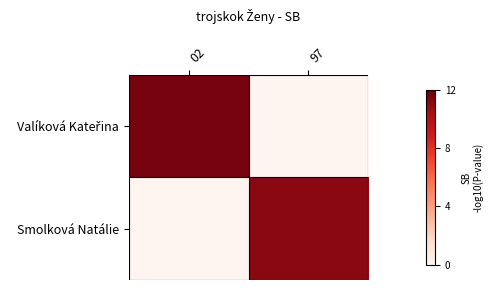

Which has a higher value, 02 or 97?

02